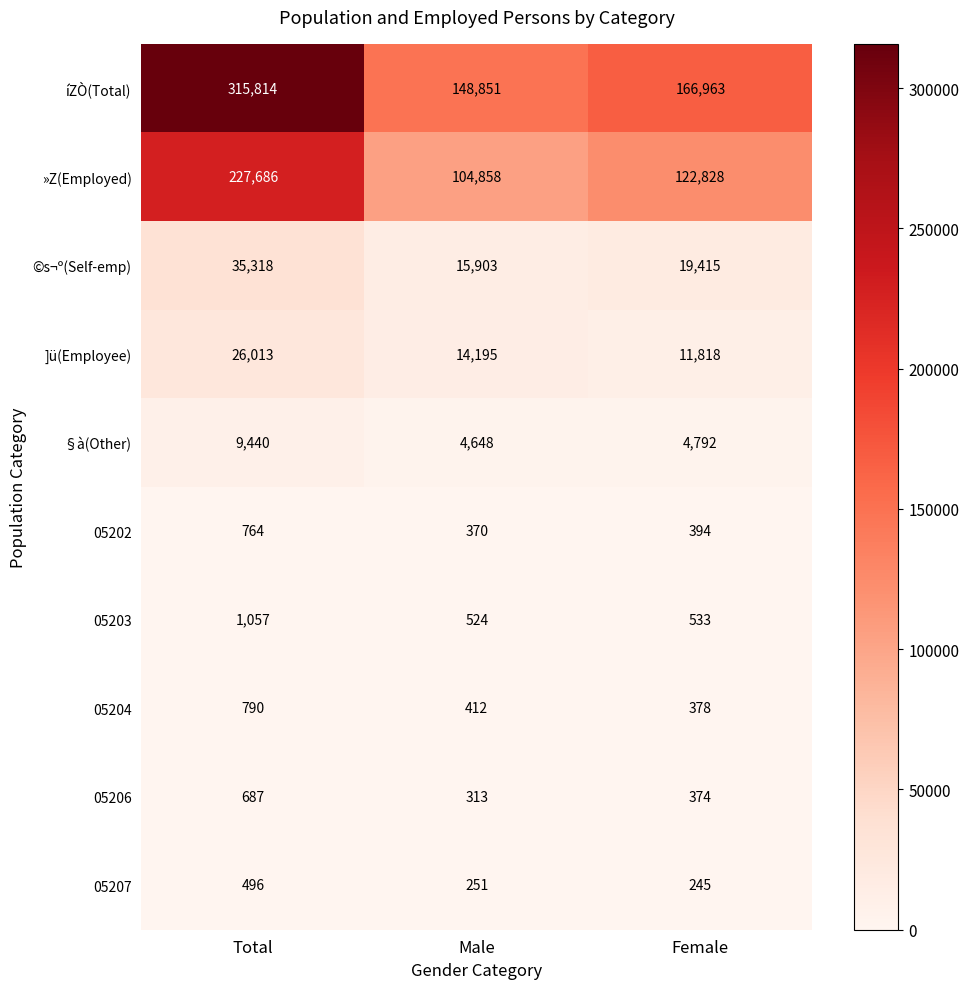

Which series has the largest range (max minus min)?

íZÒ(Total)